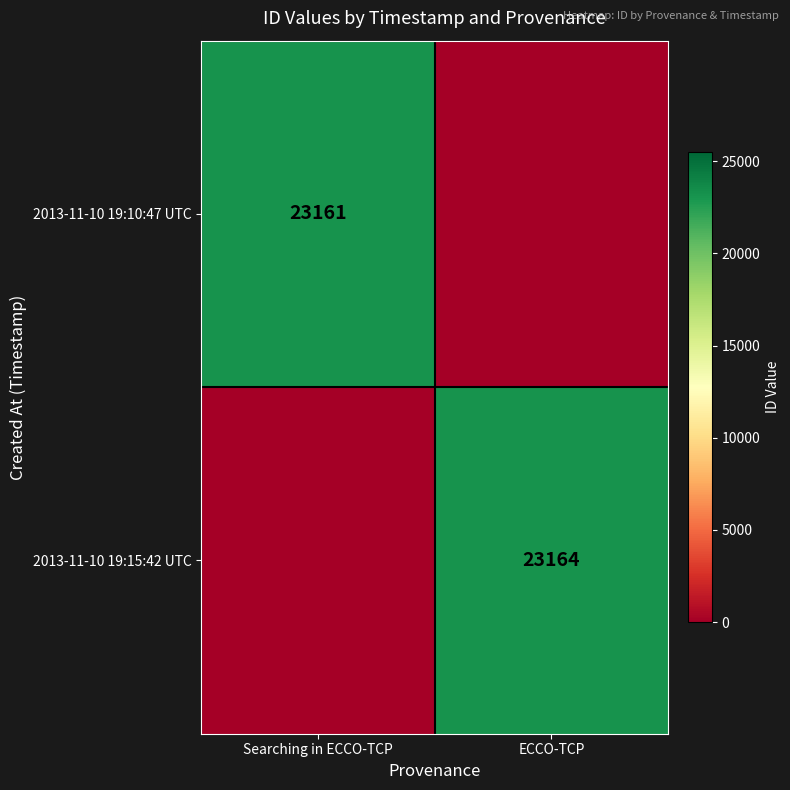

Is the value of 2013-11-10 19:10:47 UTC at Searching in ECCO-TCP greater than the value of 2013-11-10 19:15:42 UTC at ECCO-TCP?

No